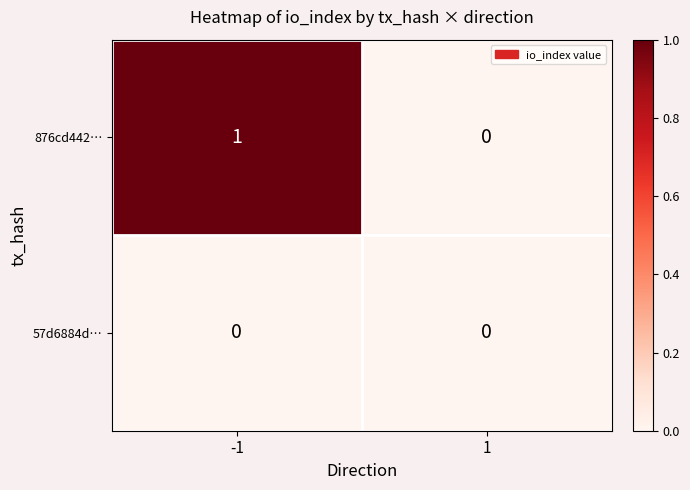

Reading left to right, transcribe all the data shown in this chart.

876cd442…: 1	0
57d6884d…: 0	0